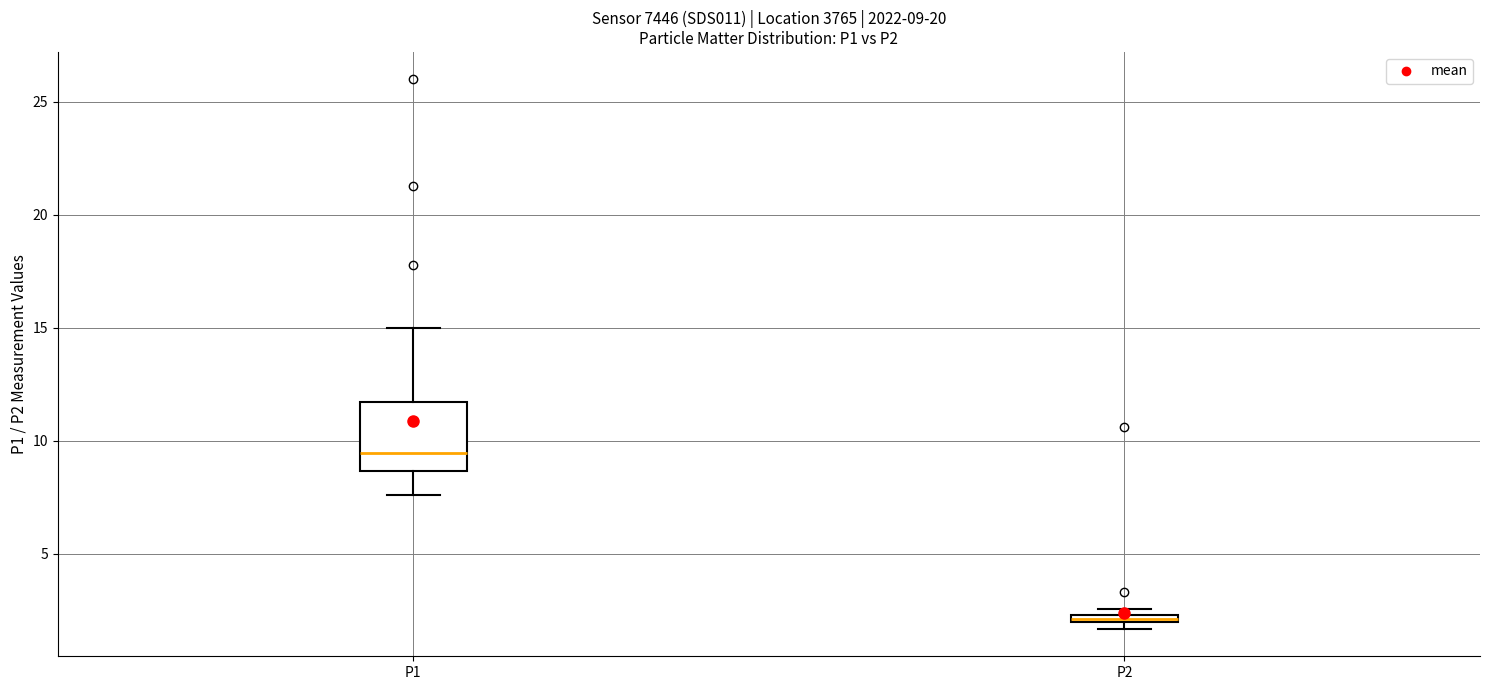

Which box is the tallest, from its lower edge to its upper edge?

P1